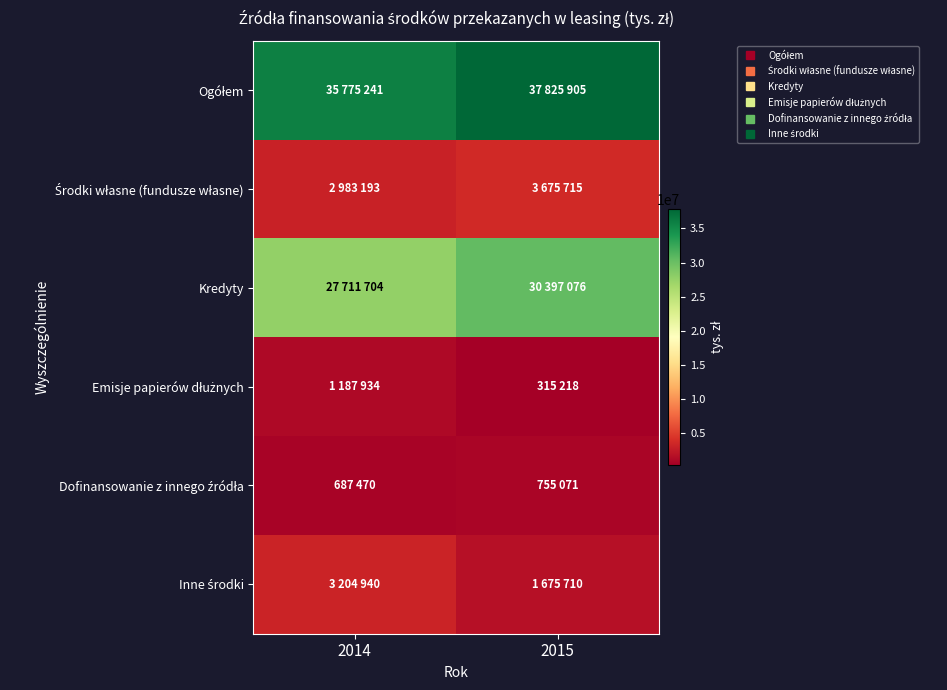

Which series changed the most between 2014 and 2015?

Kredyty